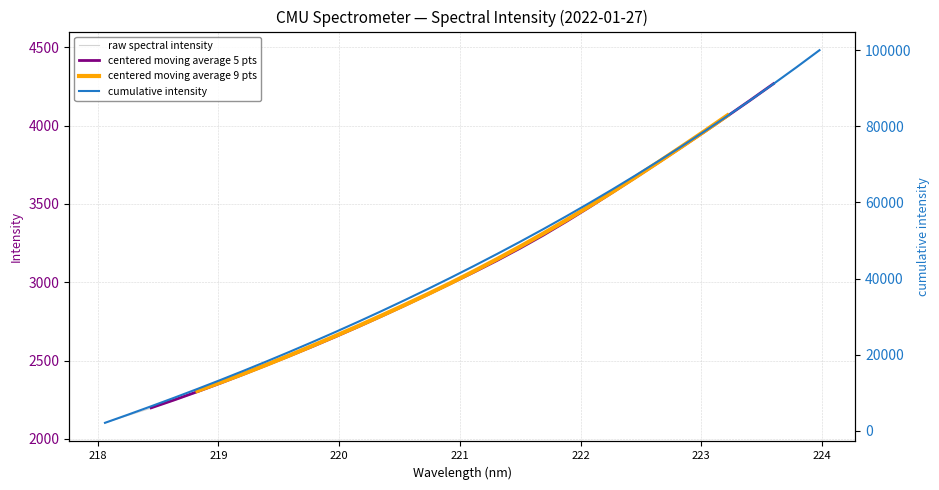

What is the difference between the second highest and second lowest values in the raw spectral intensity series?

2221.0